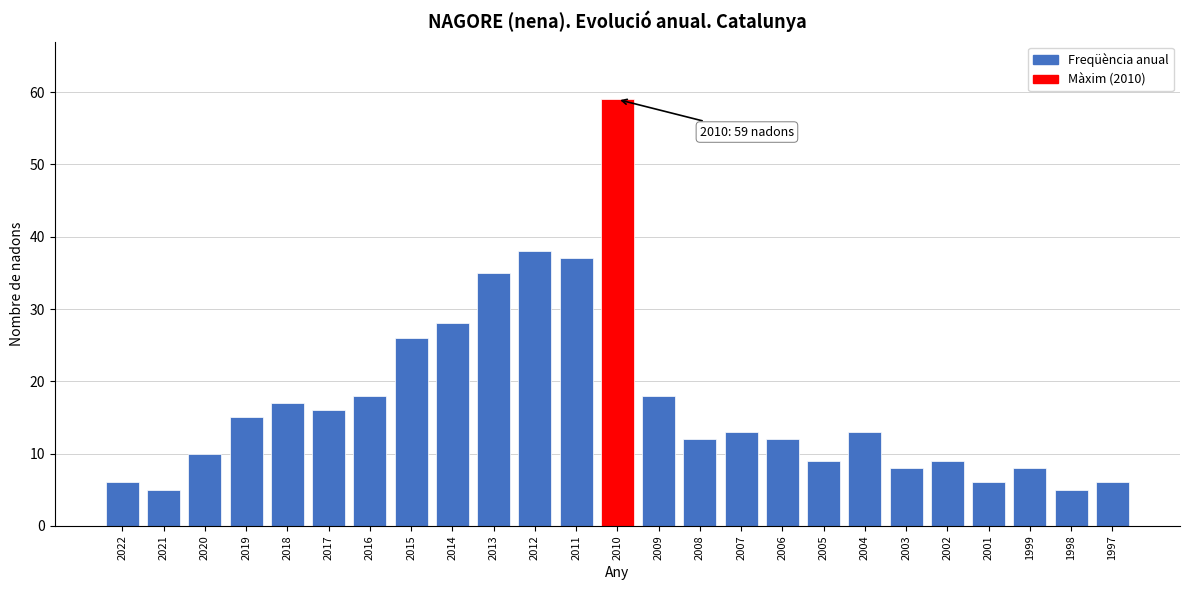

Reading right to left, extract all data points from this chart.

6	5	8	6	9	8	13	9	12	13	12	18	59	37	38	35	28	26	18	16	17	15	10	5	6